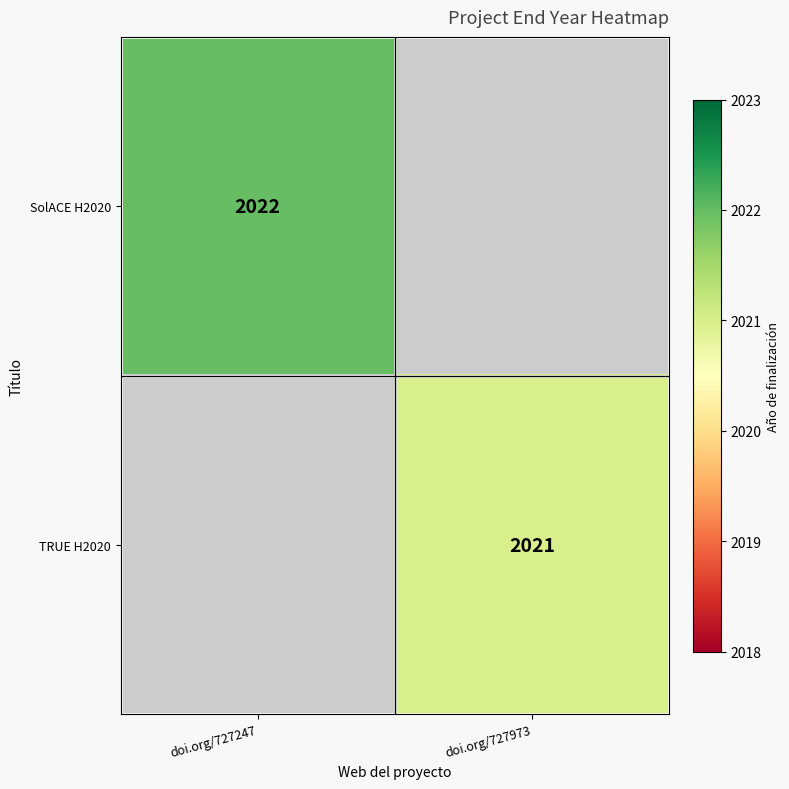

Is it true that TRUE H2020 equals 2021 at doi.org/727973?

True